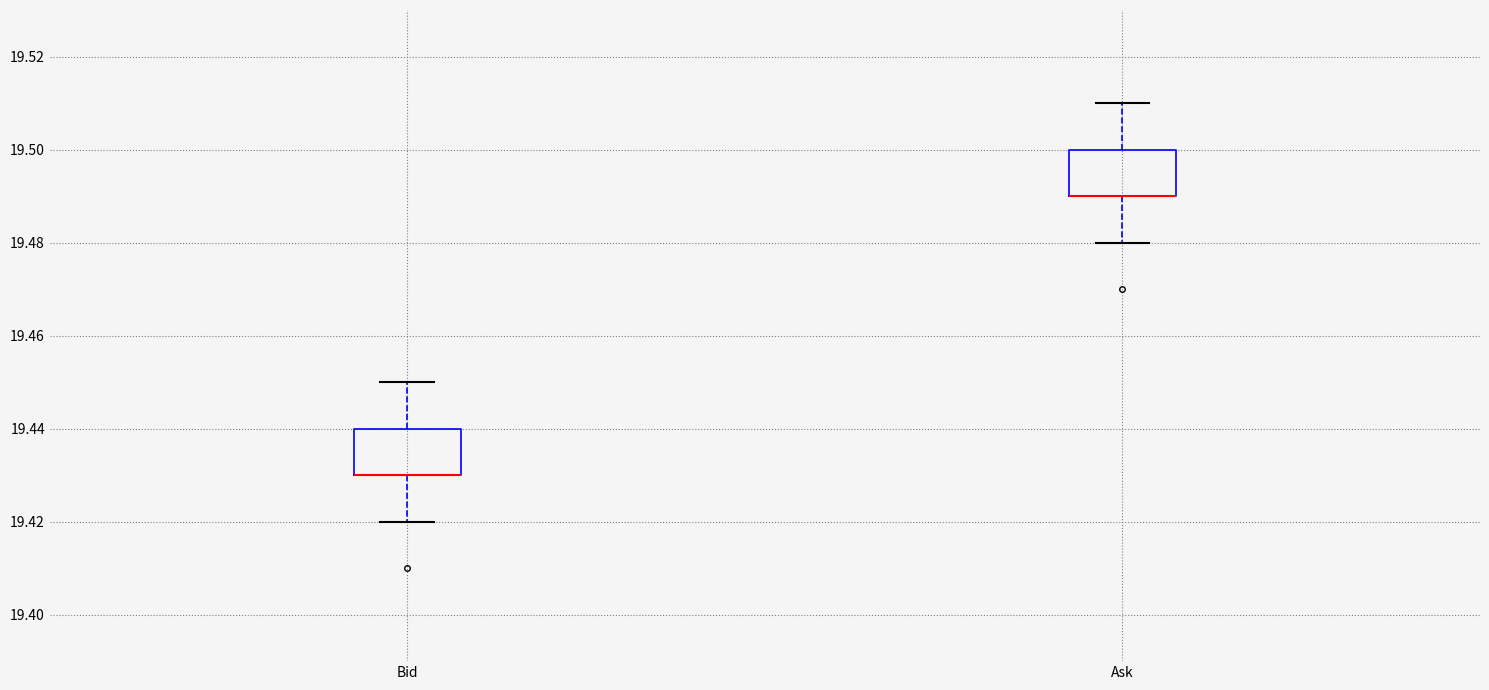

Where is the upper edge of the box for Bid on the y-axis? The values are not printed on the chart, so give them approximately, as read against the axis.

19.44